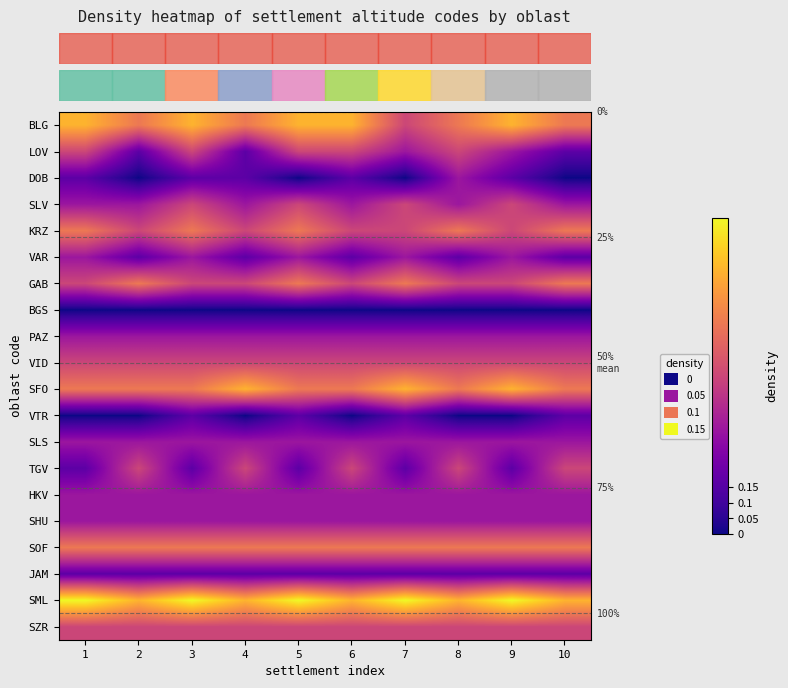

True or false: row_8 has a value of 0.5 at 6.

False